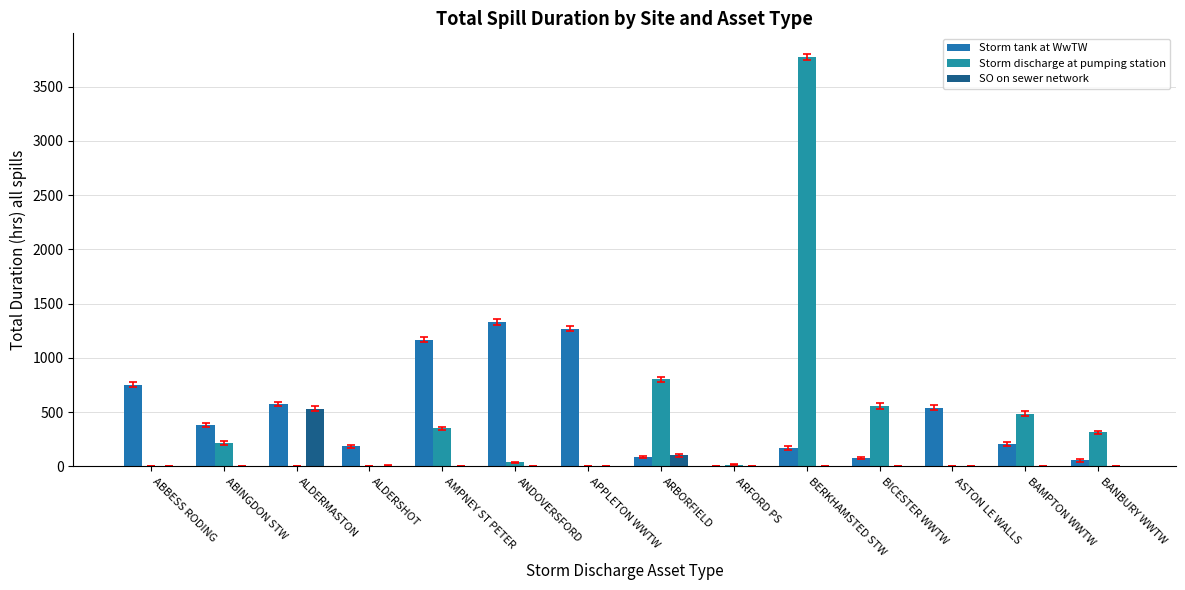

How many series are shown in this chart?

3